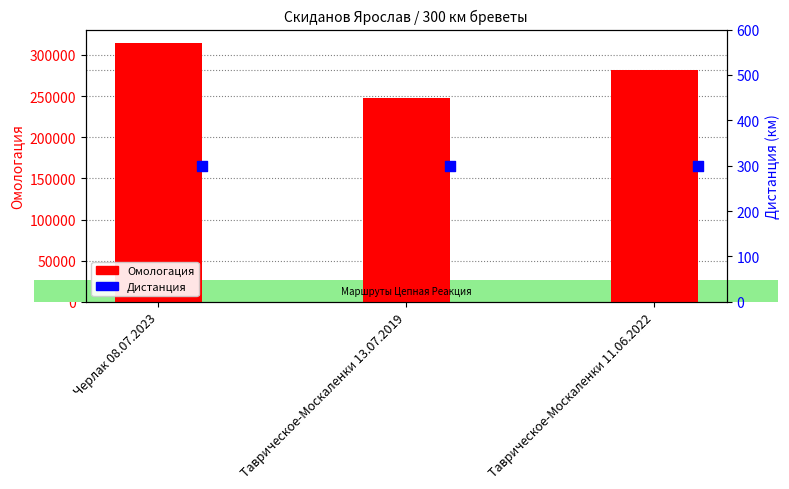

Which series has the largest Y range (max minus min)?

Омологация